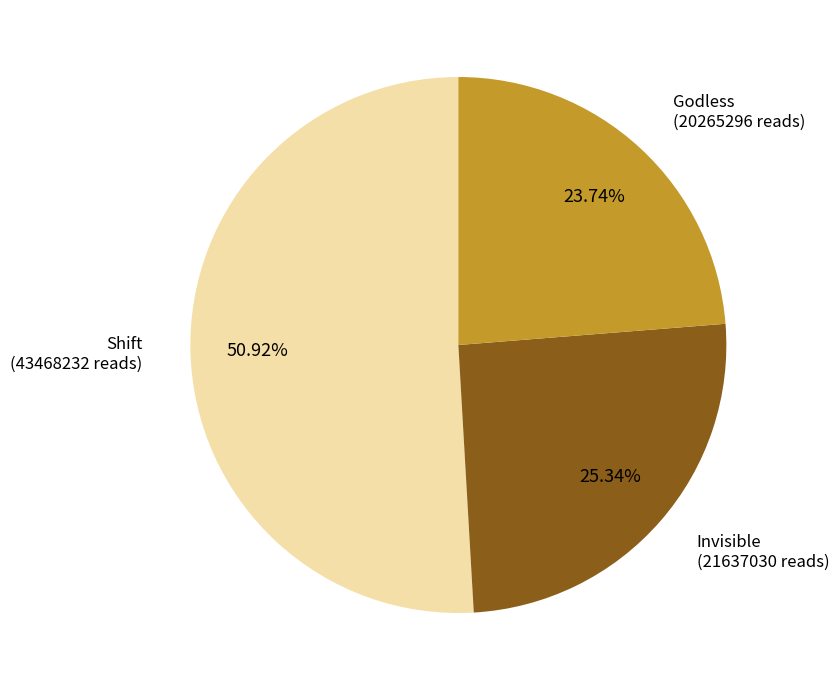

Is there any slice that represents more than half of the pie?

Yes